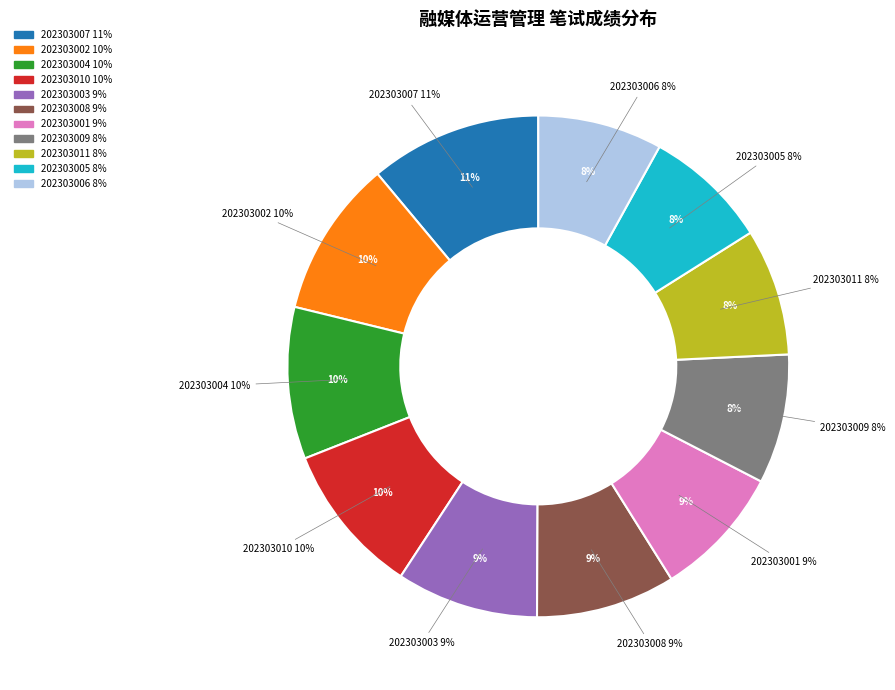

What percentage is NOT represented by 202303003?

90.9%